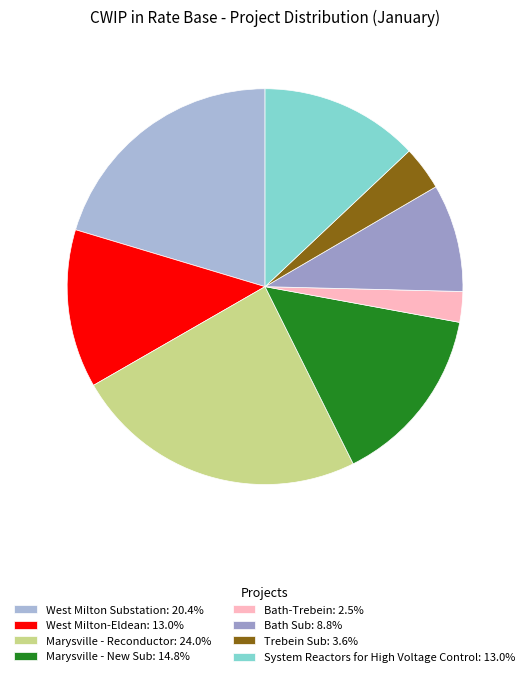

True or false: West Milton-Eldean accounts for 13% of the total.

True